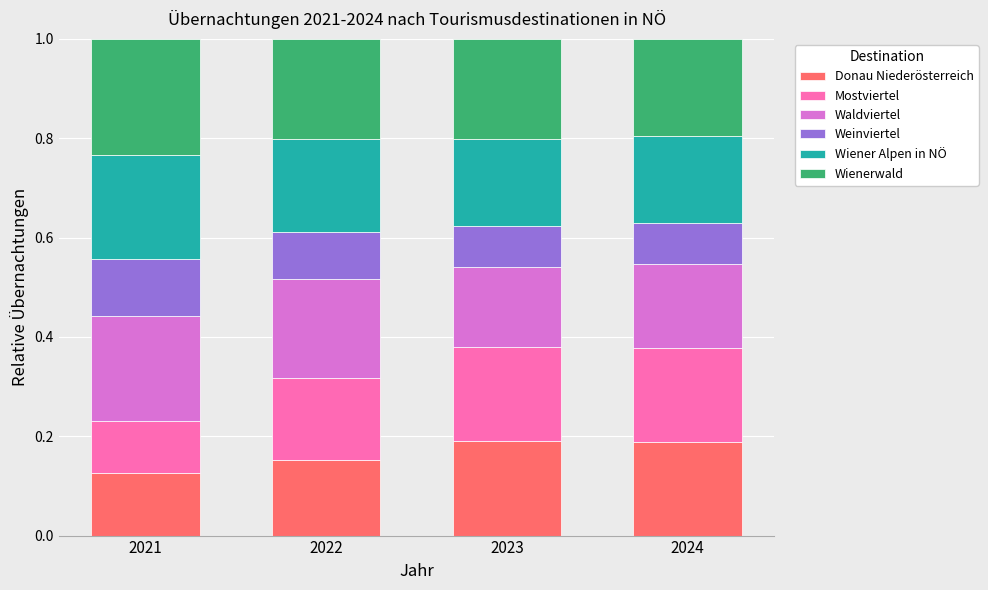

Is it true that Donau Niederösterreich equals 0.2 at 2022?

True